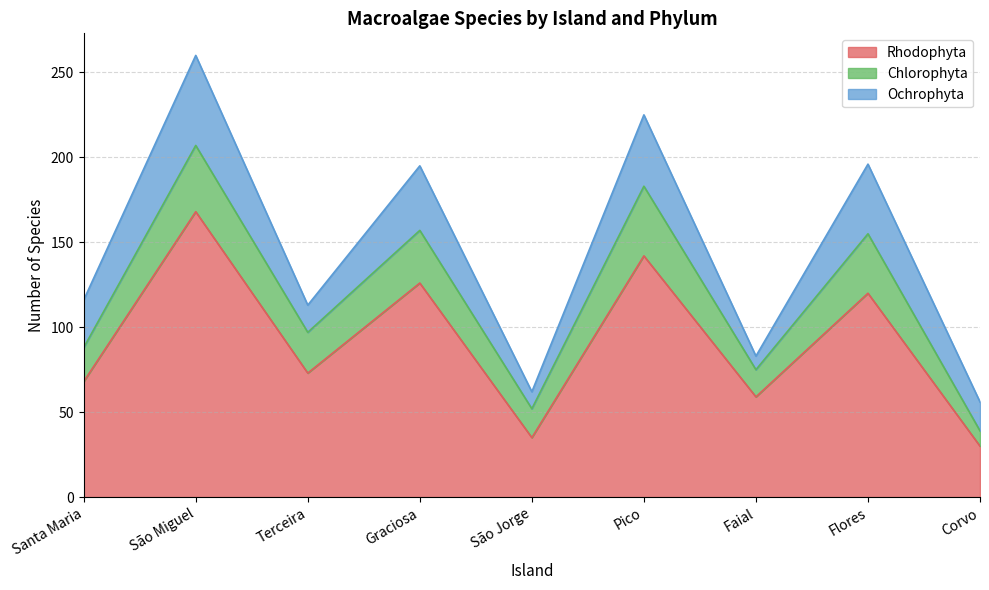

What are all the series names shown in the legend?

Rhodophyta, Chlorophyta, Ochrophyta